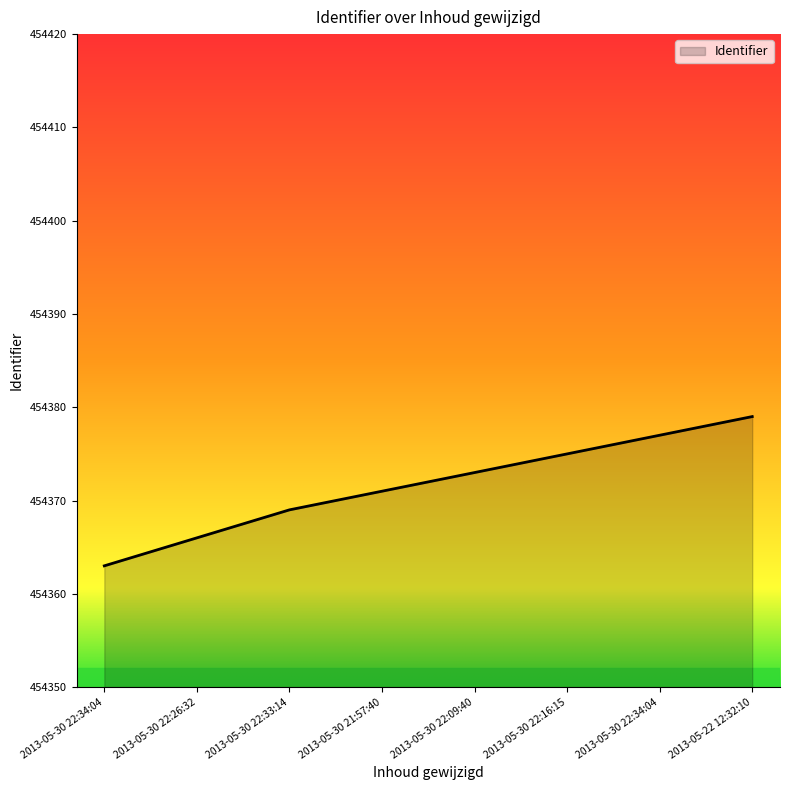

How many values are below 454373?

4